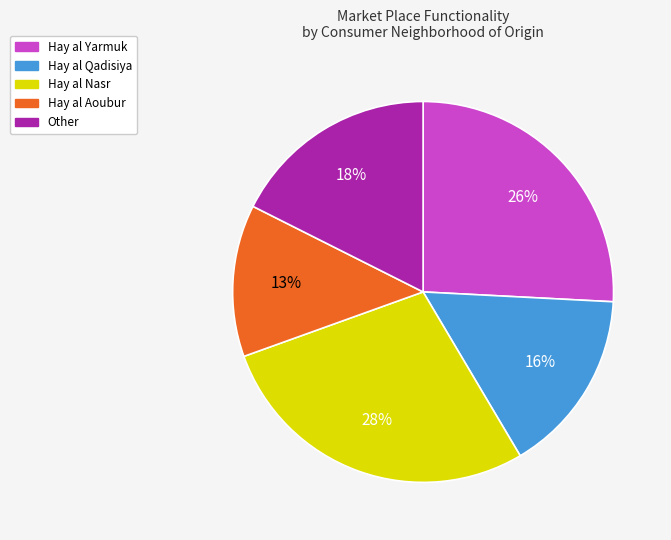

Is there any slice that represents more than half of the pie?

No